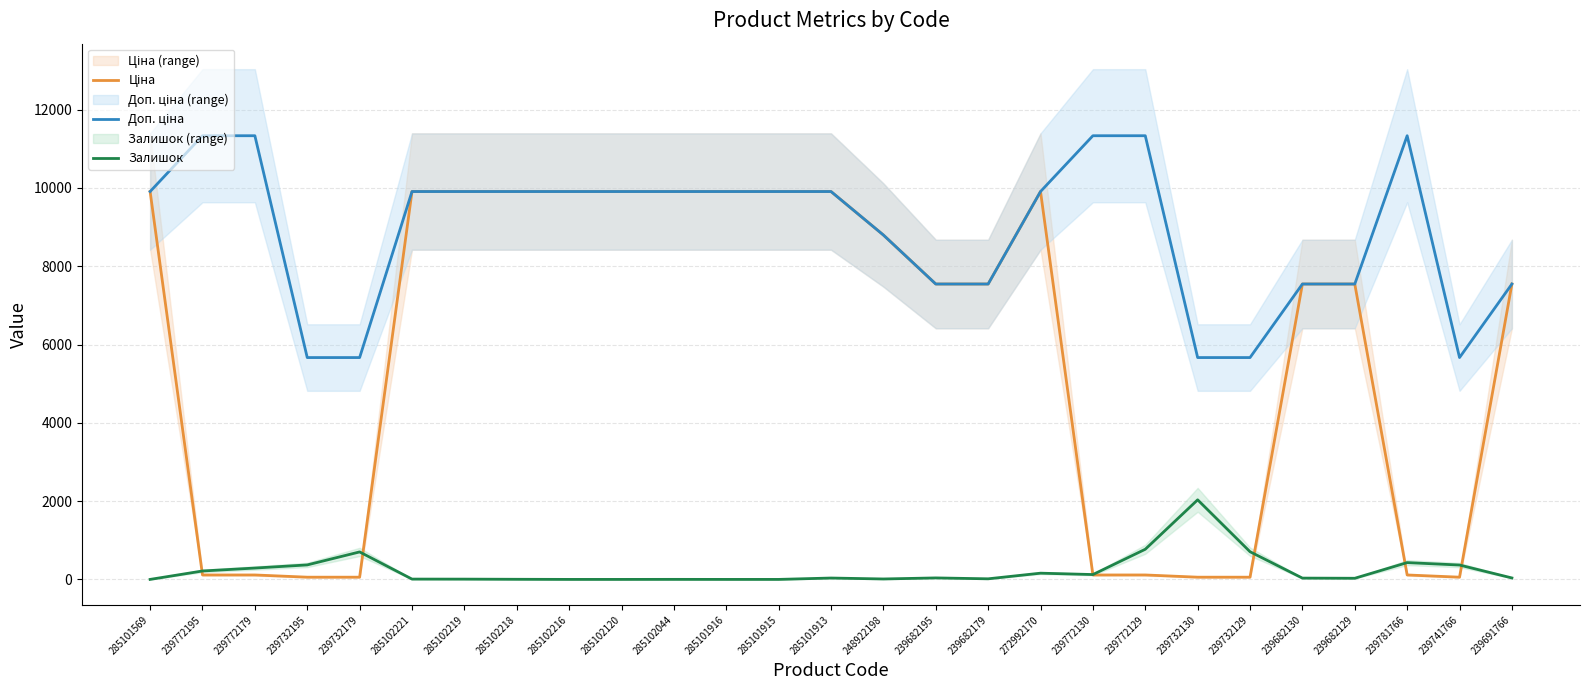

Which label corresponds to the smallest value in the chart?

285101569